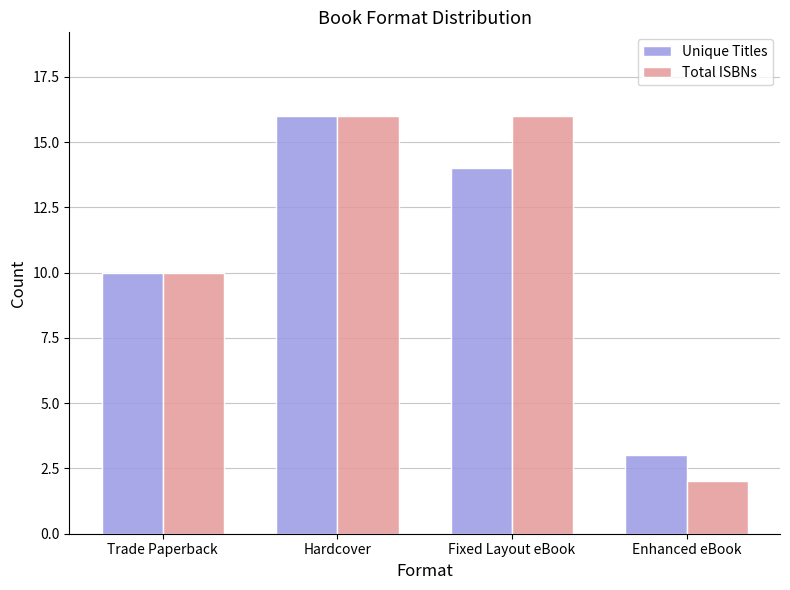

The Total ISBNs series shows 10 at Trade Paperback. True or false?

True